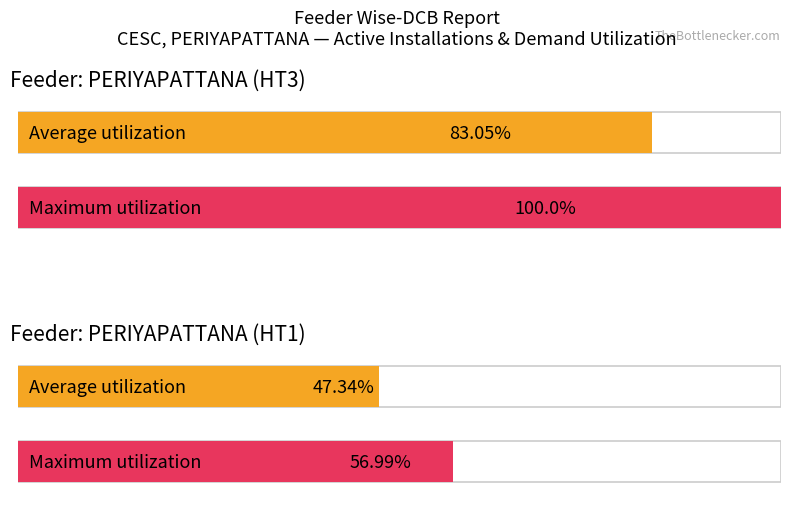

Which series has the largest total across all categories?

Maximum utilization